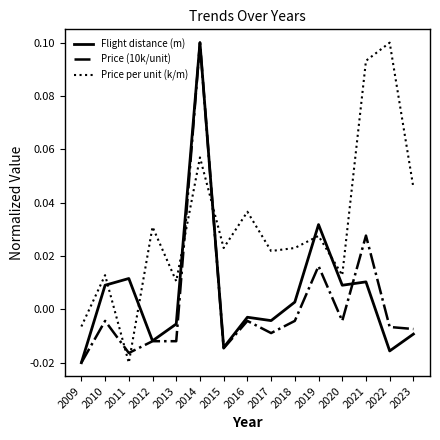

True or false: Price per unit (k/m) and Flight distance (m) intersect in this chart.

True